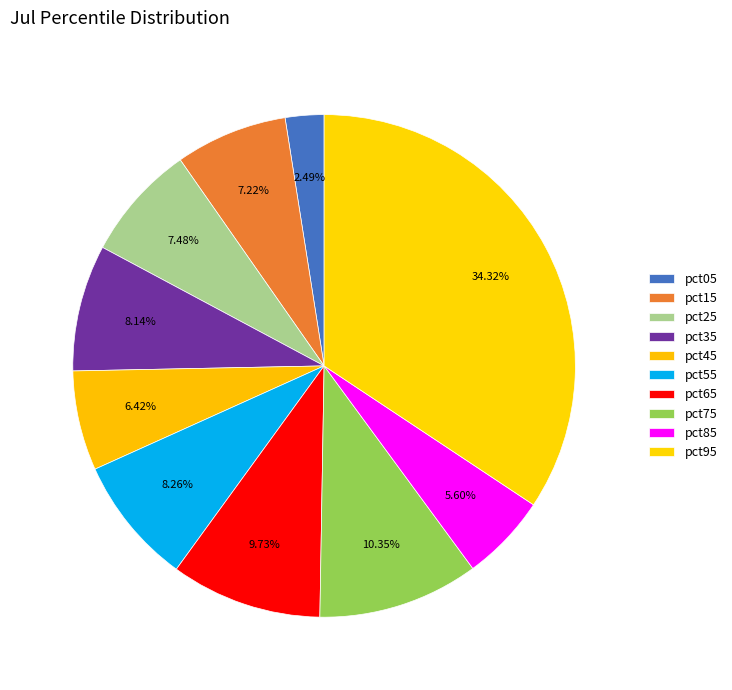

Which has a higher value, pct85 or pct25?

pct25